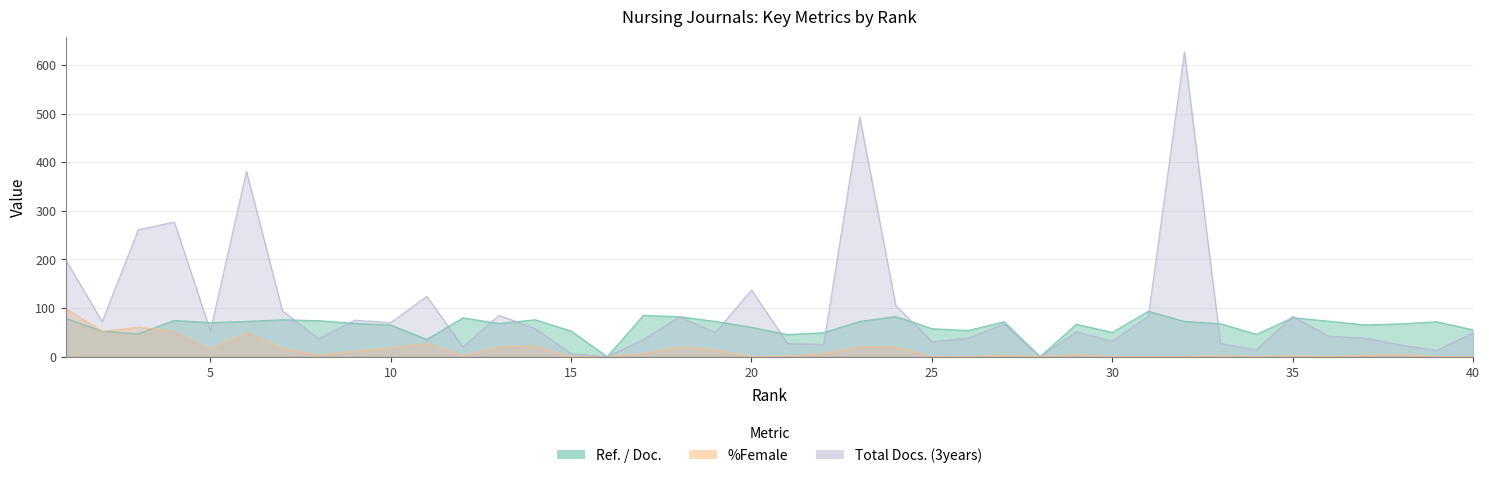

What is the sum of the %Female values at 29 and 24?

24.0